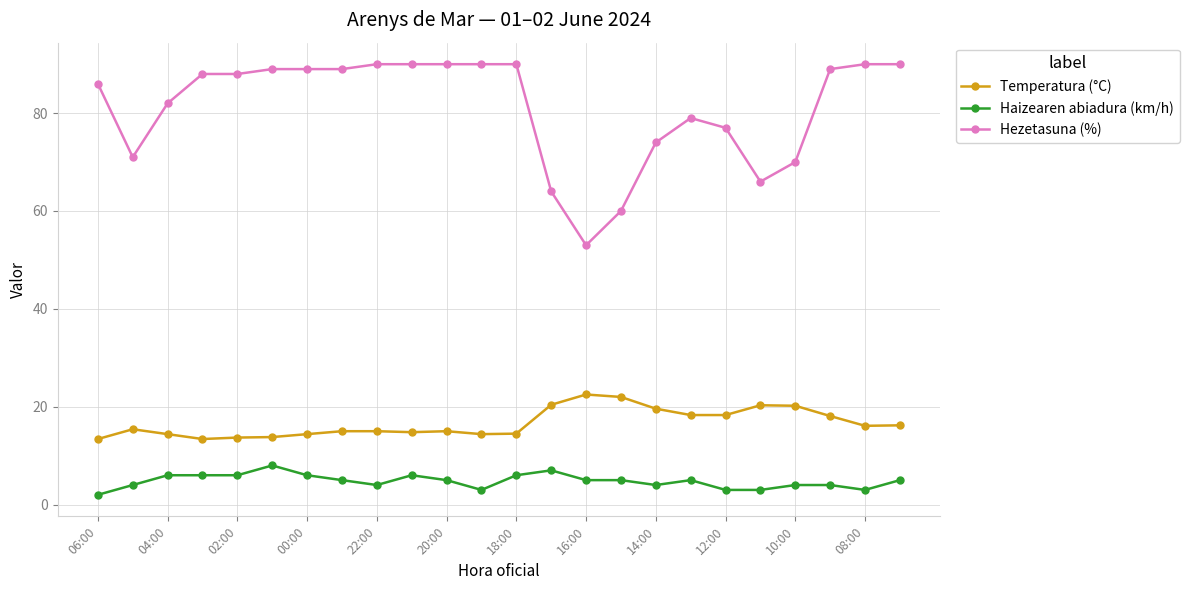

Which series has the largest range (max minus min)?

Hezetasuna (%)